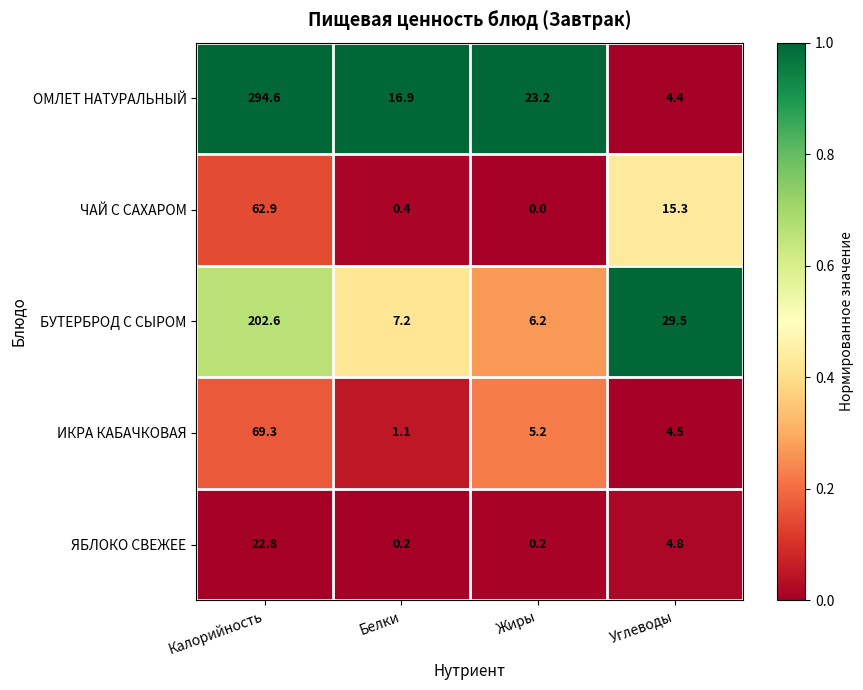

Which category has the highest value across all series?

Калорийность